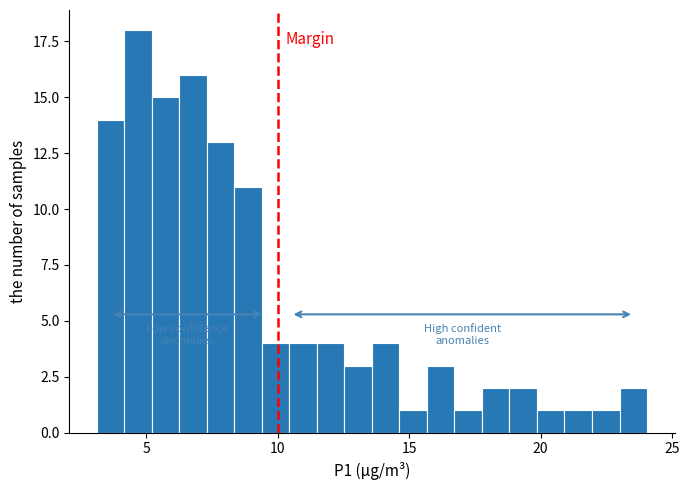

Around what value on the x-axis is the tallest bar? Give the approximate position of its centre, as read against the axis.

4.5